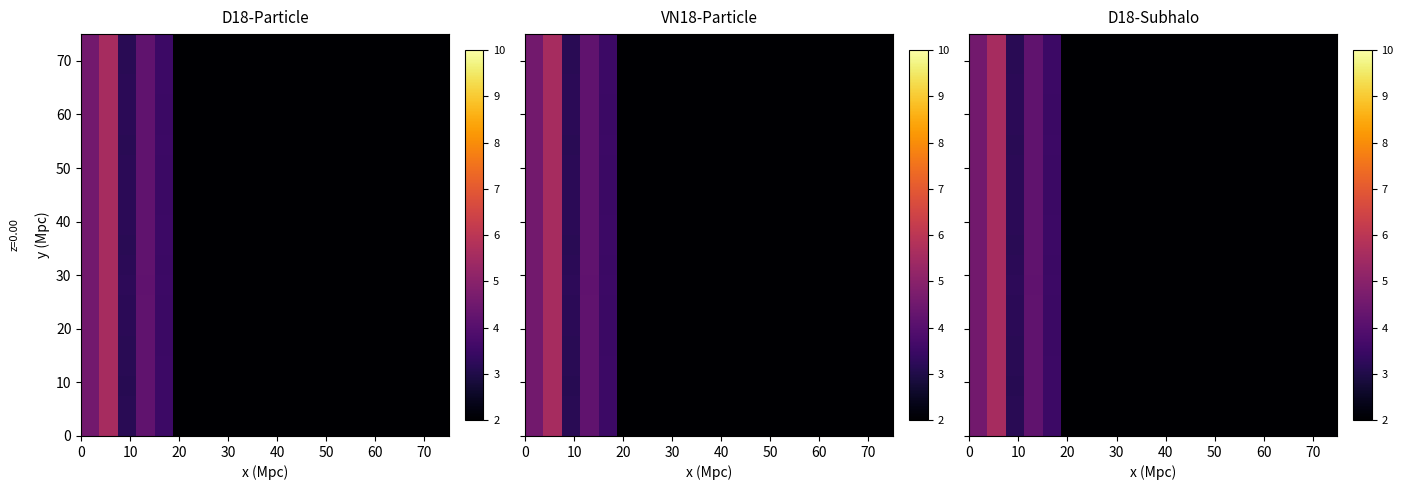

At how many categories does at least one series exceed 2?

5